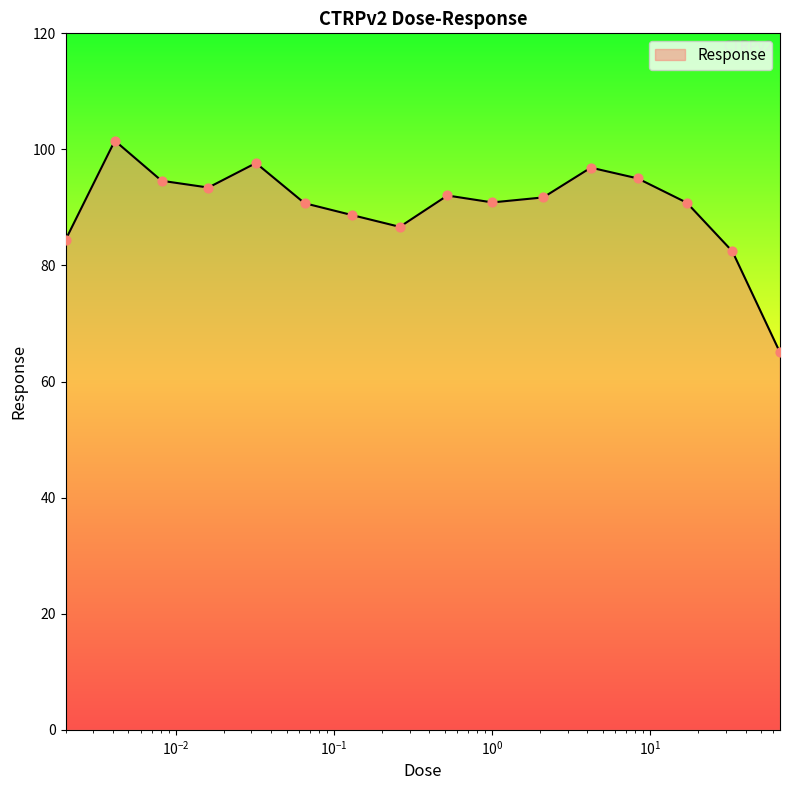

What is the maximum value shown in the chart?

101.5